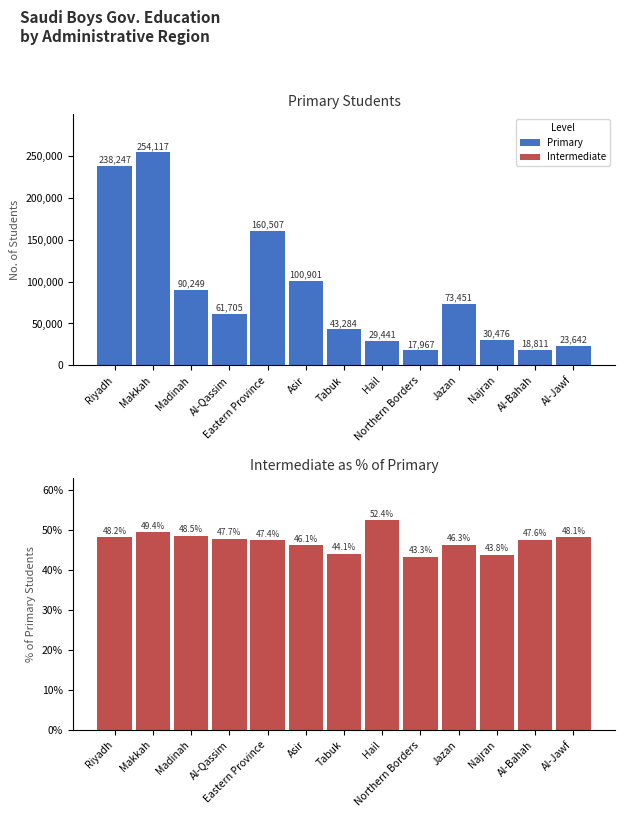

At which category does the chart reach its minimum across all series?

Northern Borders